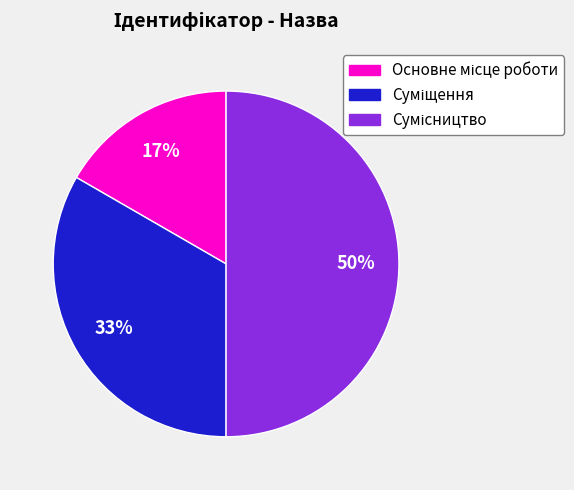

To the nearest percent, what is the difference between the largest and smallest slice percentages?

33%